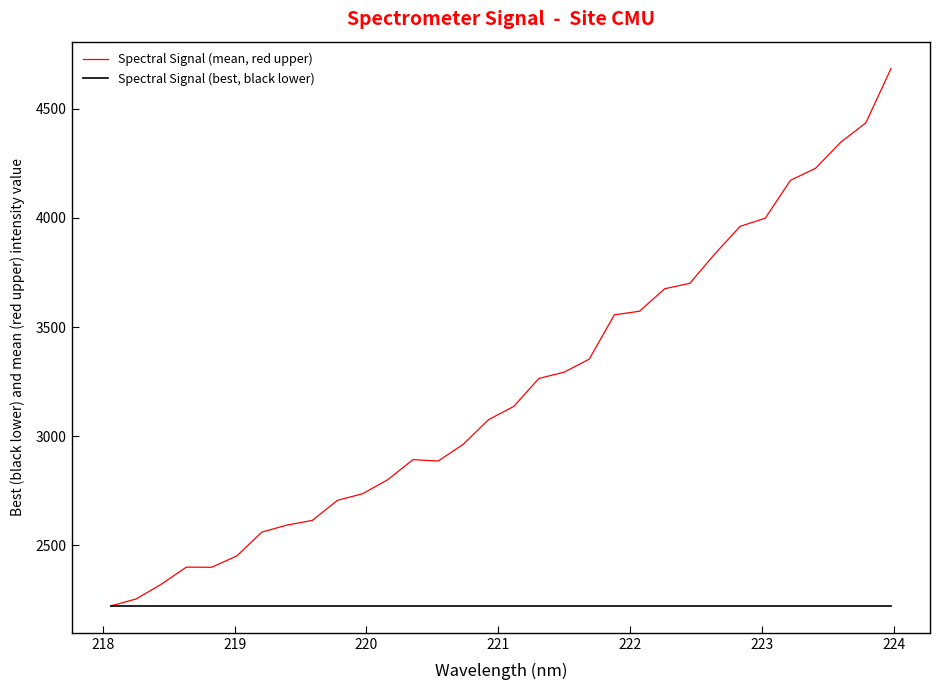

What is the lowest value of the Spectral Signal (best, black lower) series?

2222.0